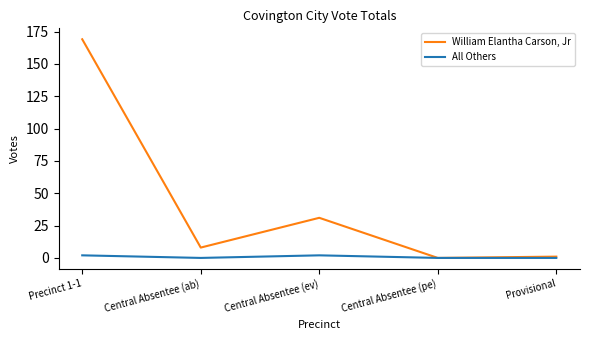

True or false: All Others has more than 0 interior local peaks.

True